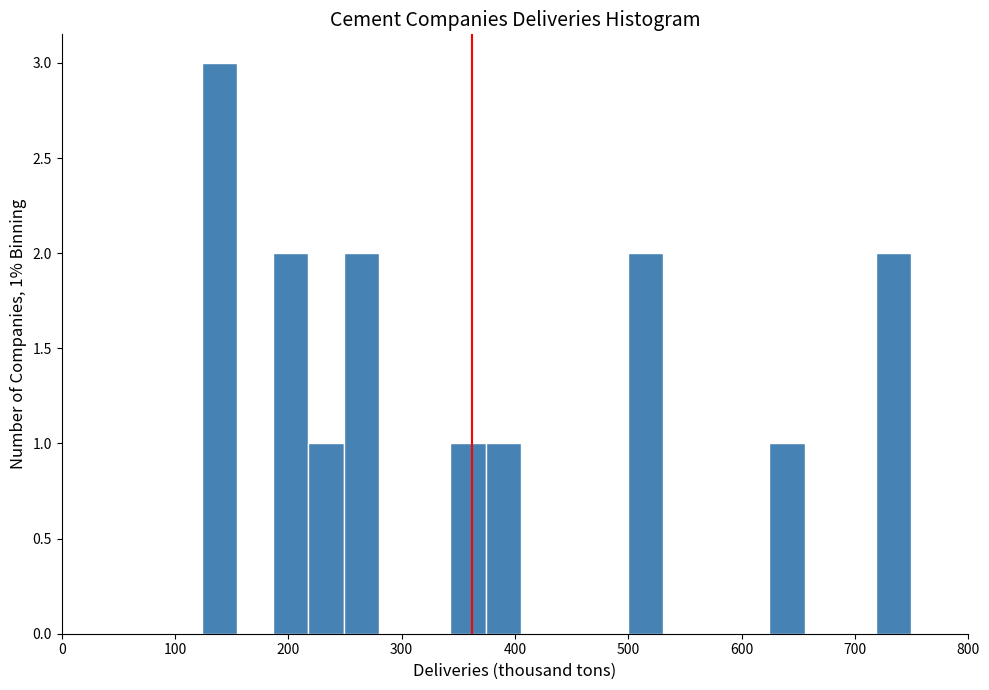

Around what value on the x-axis is the tallest bar? Give the approximate position of its centre, as read against the axis.

140